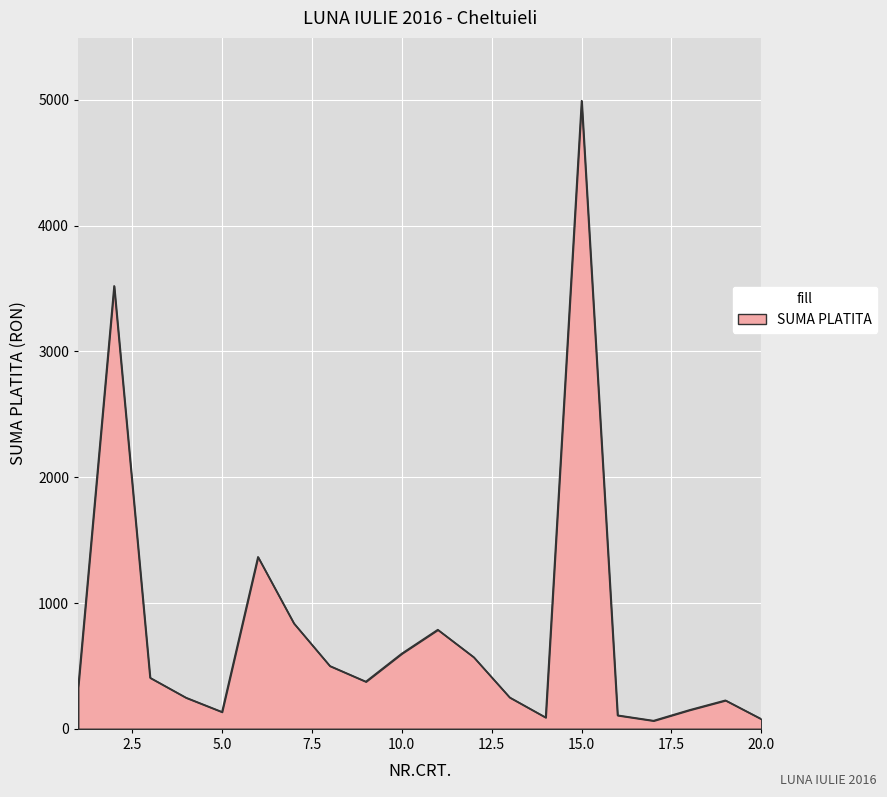

What is the difference between the maximum and minimum values?

4927.5